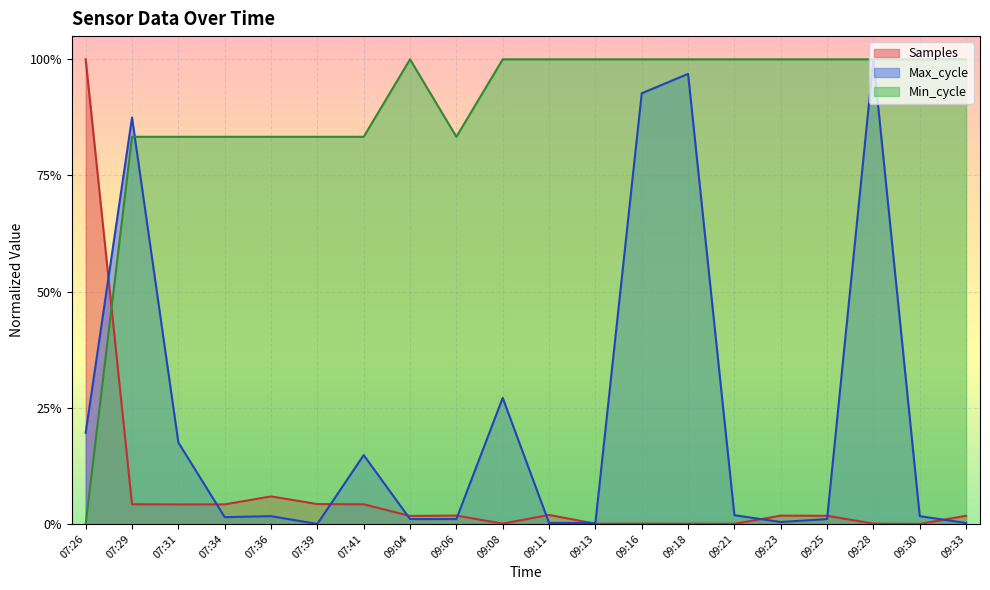

List the series in order of their overall mean, lowest first.

Samples, Max_cycle, Min_cycle